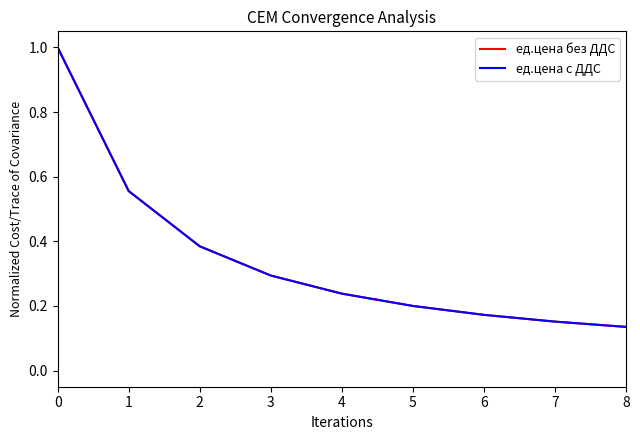

What is the value of the ед.цена с ДДС point at the 7th from the left?

0.2